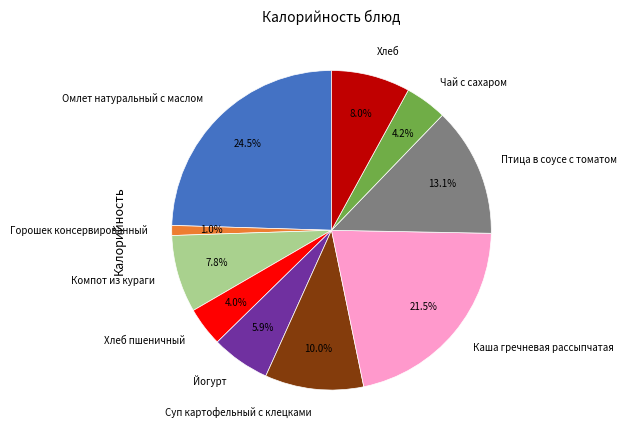

Is Чай с сахаром the majority of the pie?

No